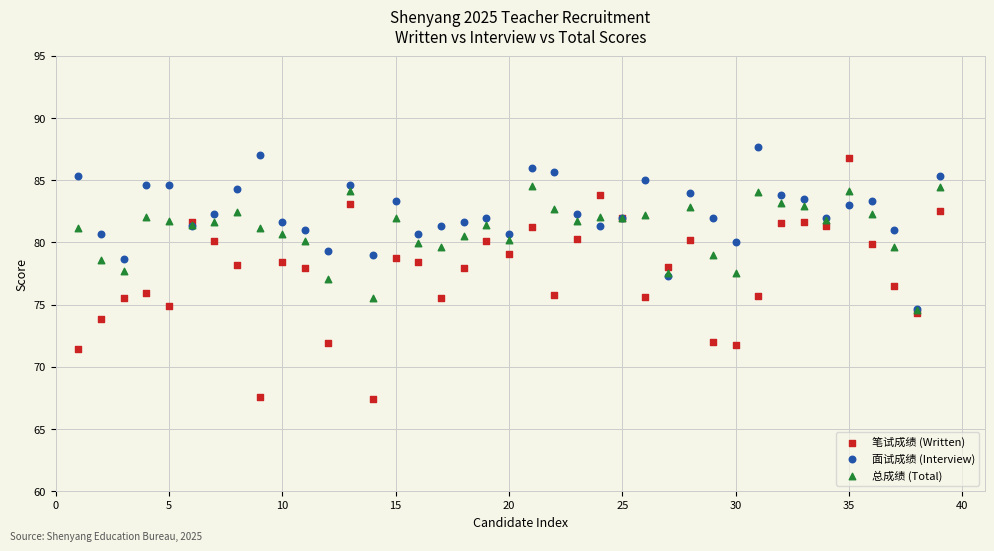

Which series contains the lowest Y value?

笔试成绩 (Written)